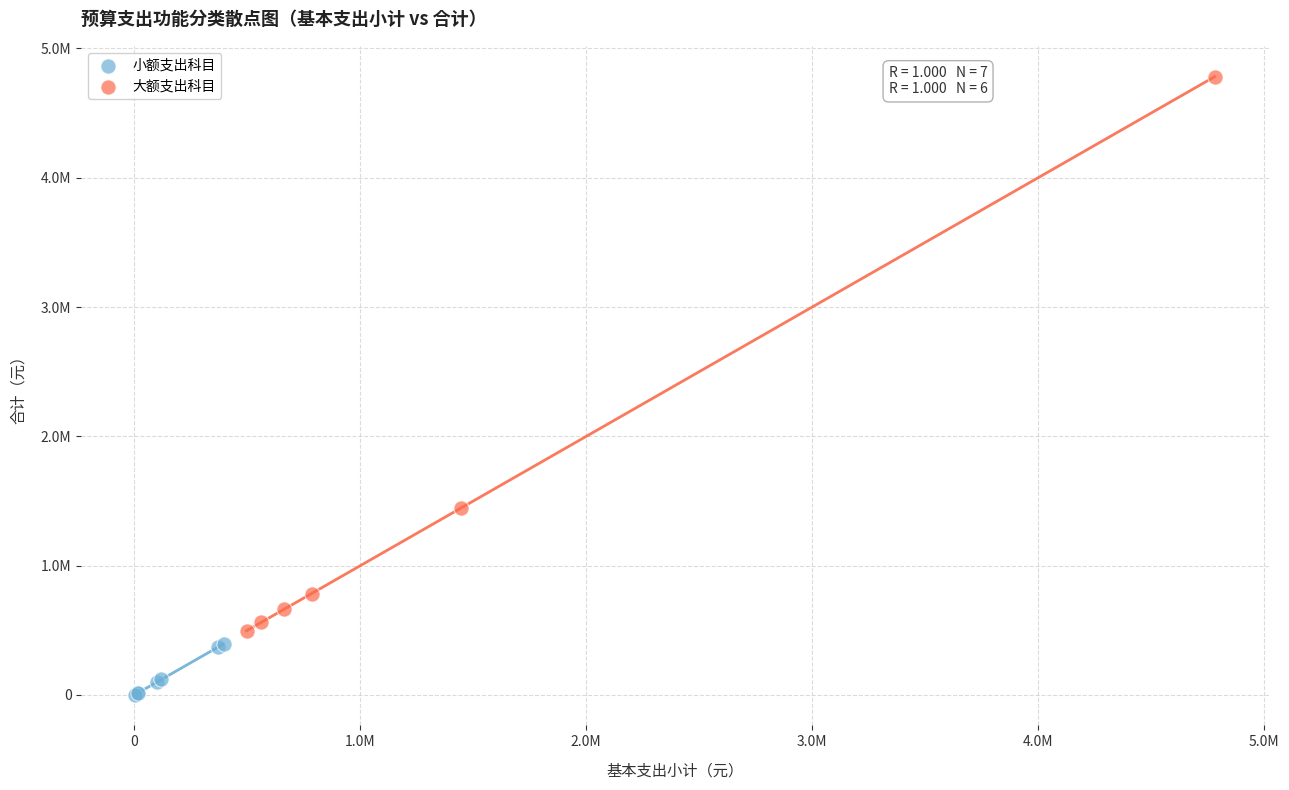

What are all the series names shown in the legend?

小额支出科目, 大额支出科目